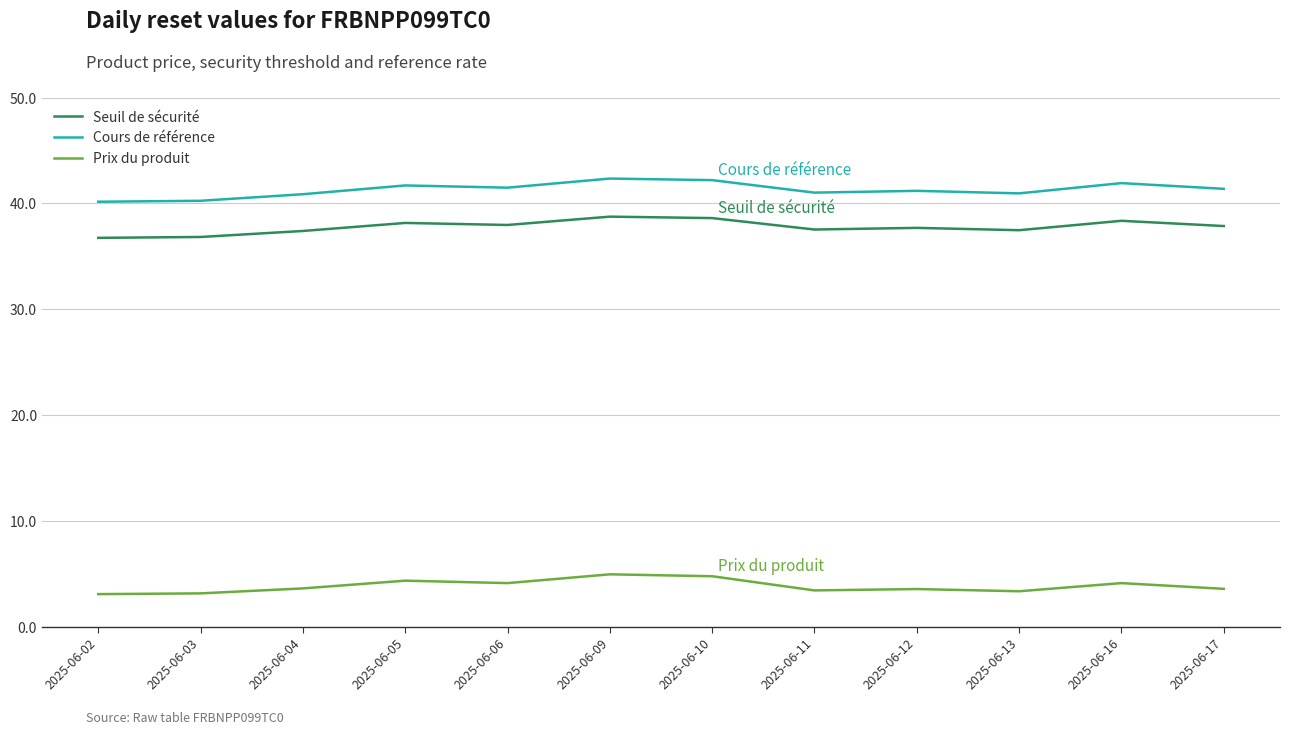

In Prix du produit, how many points are higher than both neighbors (excluding endpoints)?

4